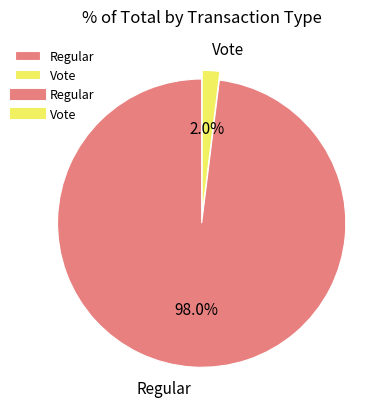

Rank the categories by value from lowest to highest.

Vote, Regular